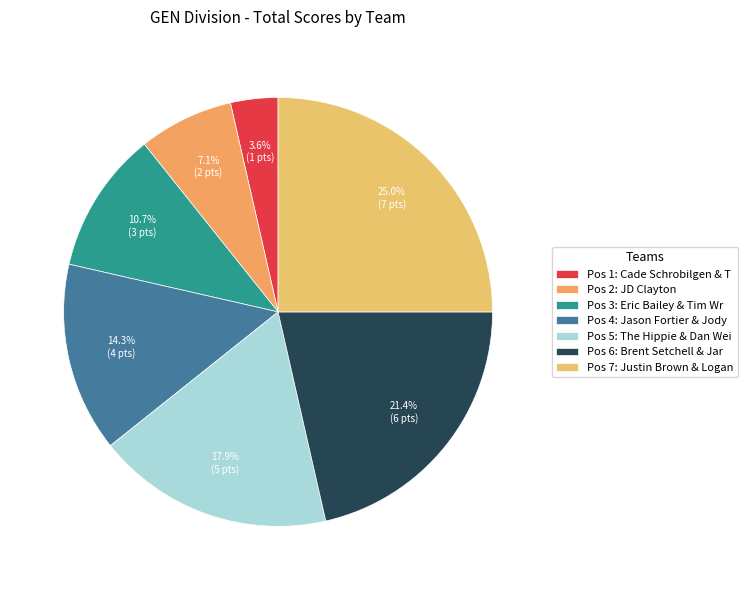

What is the largest slice in the pie chart?

Pos 7: Justin Brown & Logan